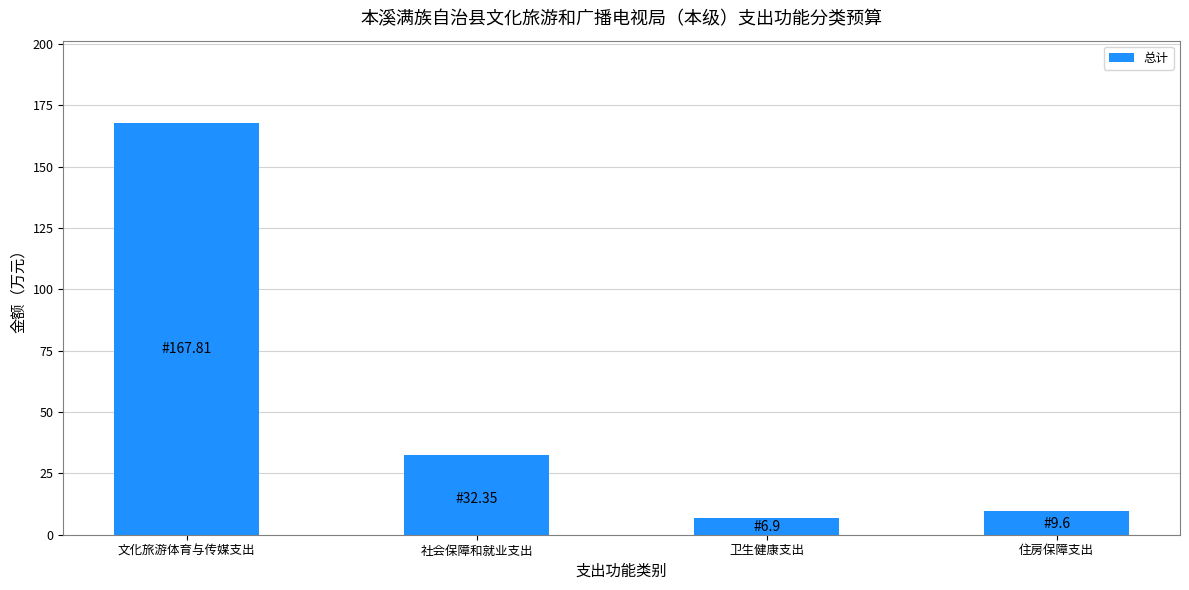

Approximately how many times larger is the value at 住房保障支出 compared to 卫生健康支出?

1.4